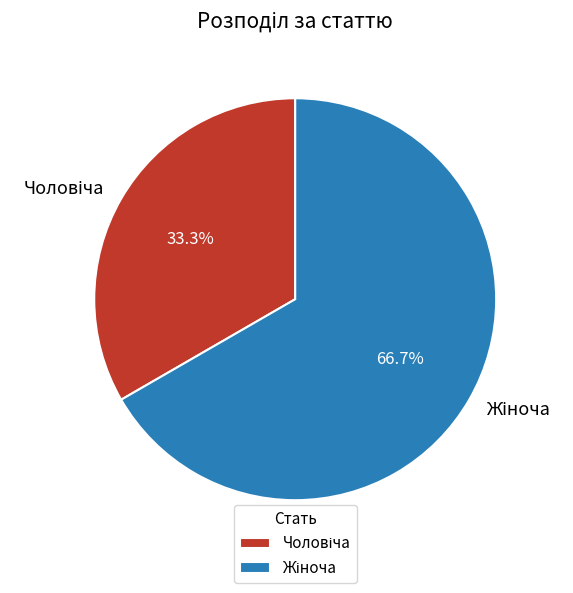

Is there any slice that represents more than half of the pie?

Yes